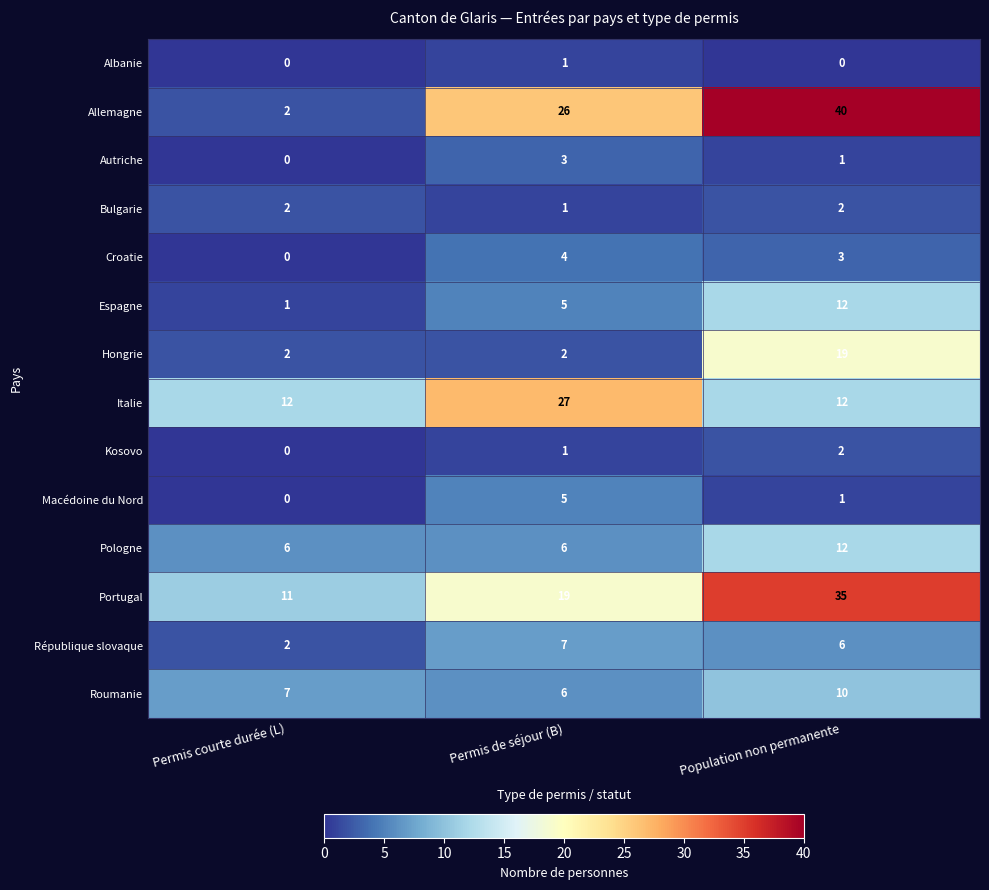

Which series has the largest total across all categories?

Allemagne